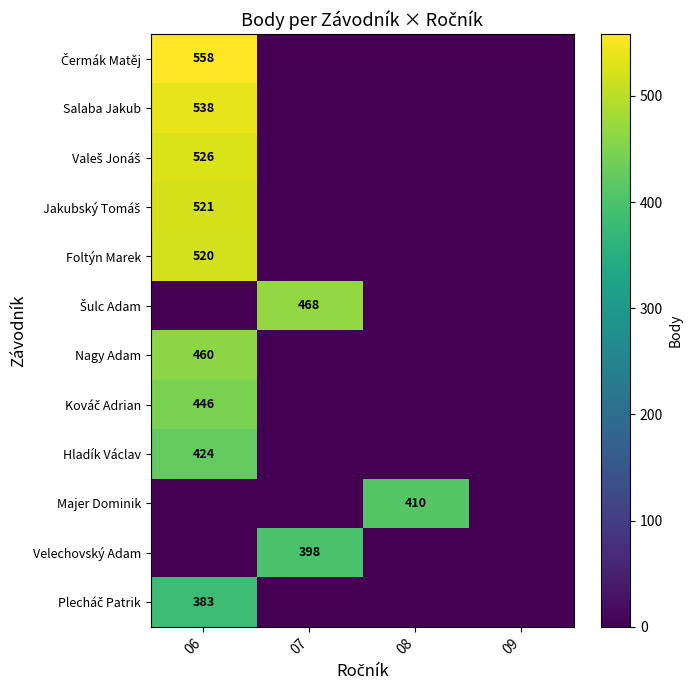

At which category is the sum across all series the highest?

06